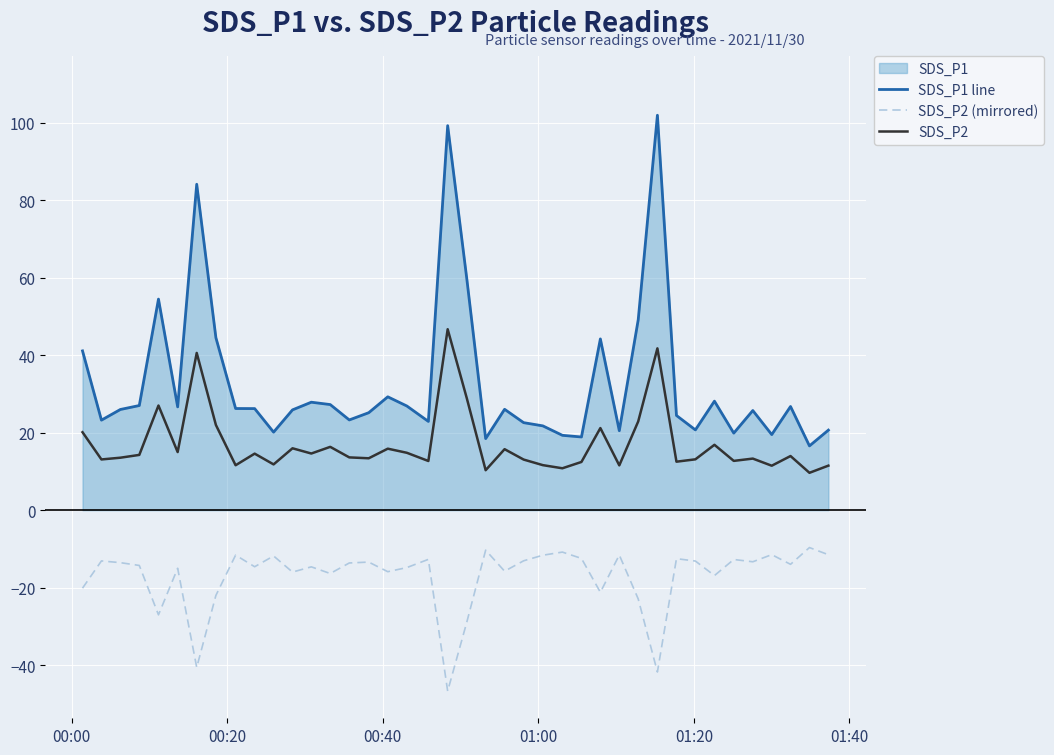

What is the greatest value displayed?

102.0